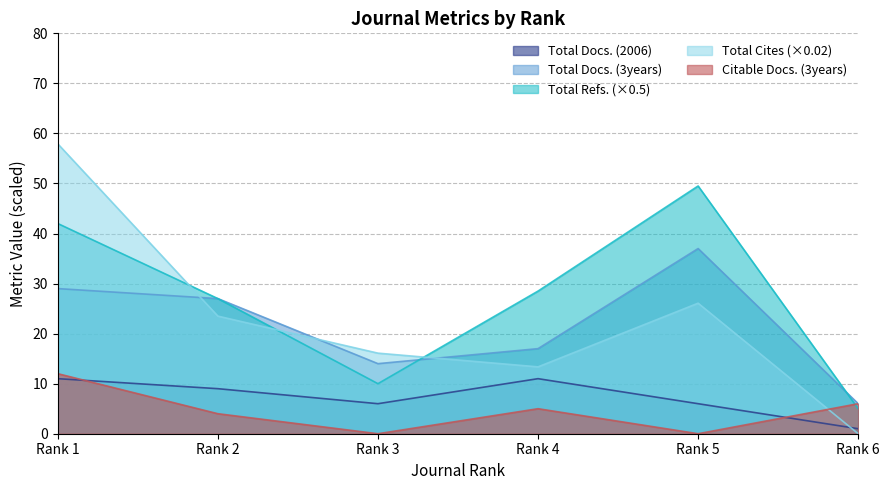

Rank the series at Rank 2 from lowest to highest value.

Citable Docs. (3years), Total Docs. (2006), Total Cites (3years), Total Docs. (3years), Total Refs.